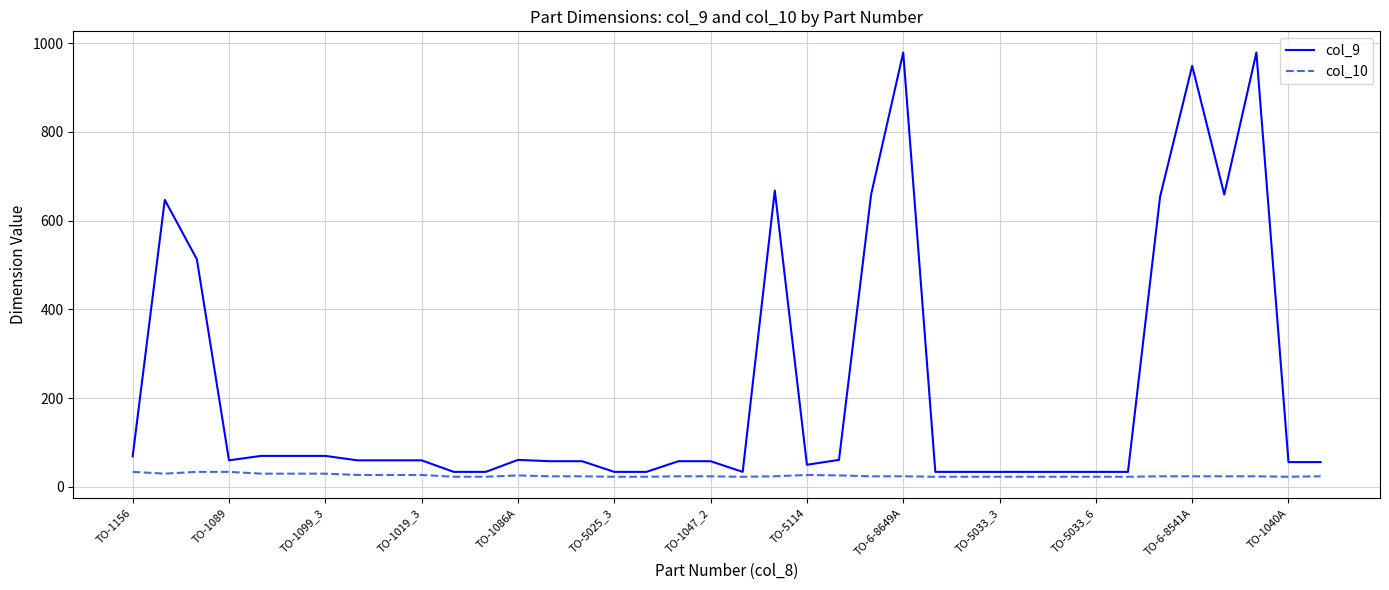

What is the minimum value for col_9?

34